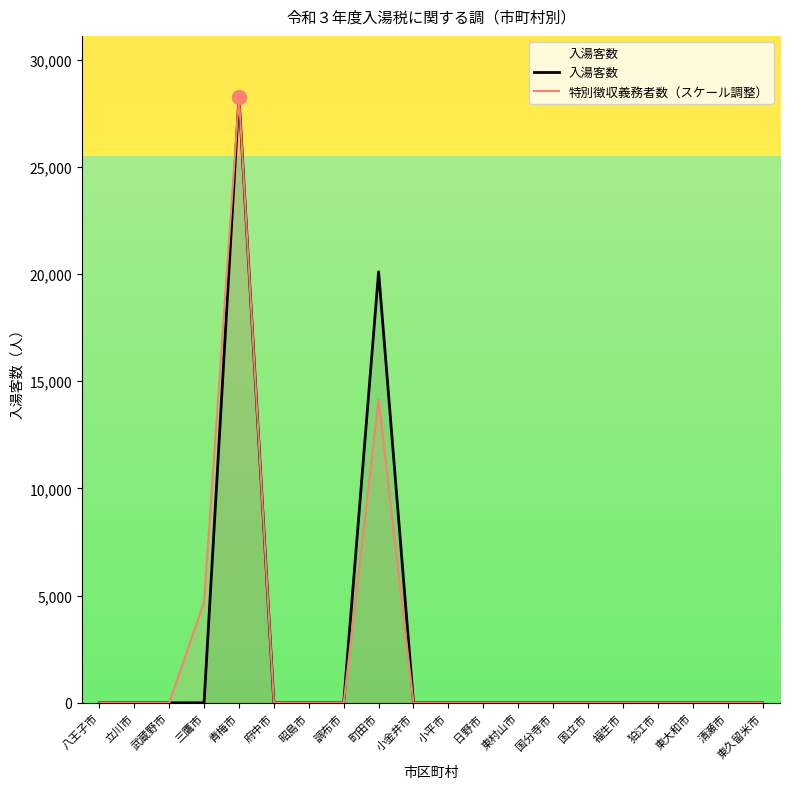

Reading left to right, extract all data points from this chart.

入湯客数: 0.0	0.0	0.0	3.0	28277.0	0.0	0.0	0.0	20106.0	0.0	0.0	0.0	0.0	0.0	0.0	0.0	0.0	0.0	0.0	0.0
特別徴収義務者数（スケール調整）: 0.0	0.0	0.0	4712.8	28277.0	0.0	0.0	0.0	14138.5	0.0	0.0	0.0	0.0	0.0	0.0	0.0	0.0	0.0	0.0	0.0